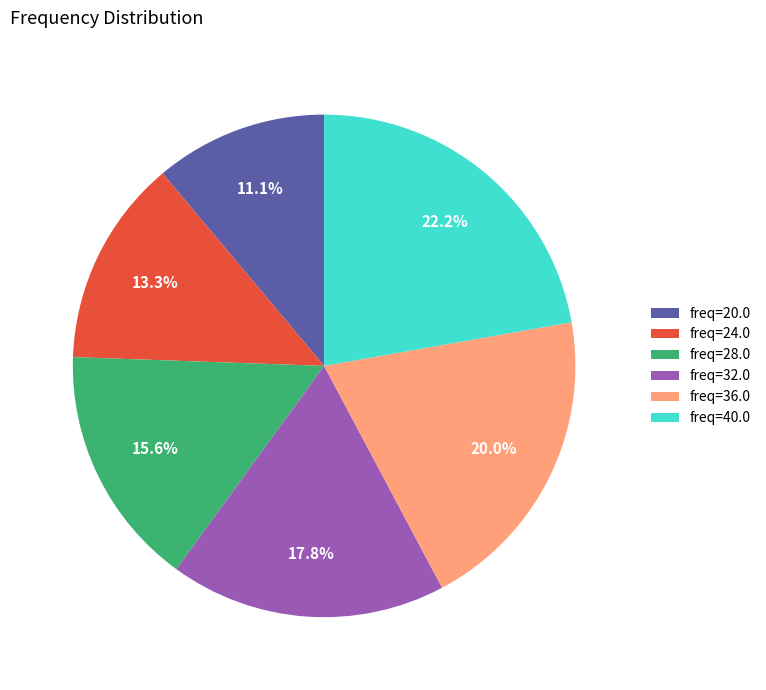

How many segments does this pie chart have?

6